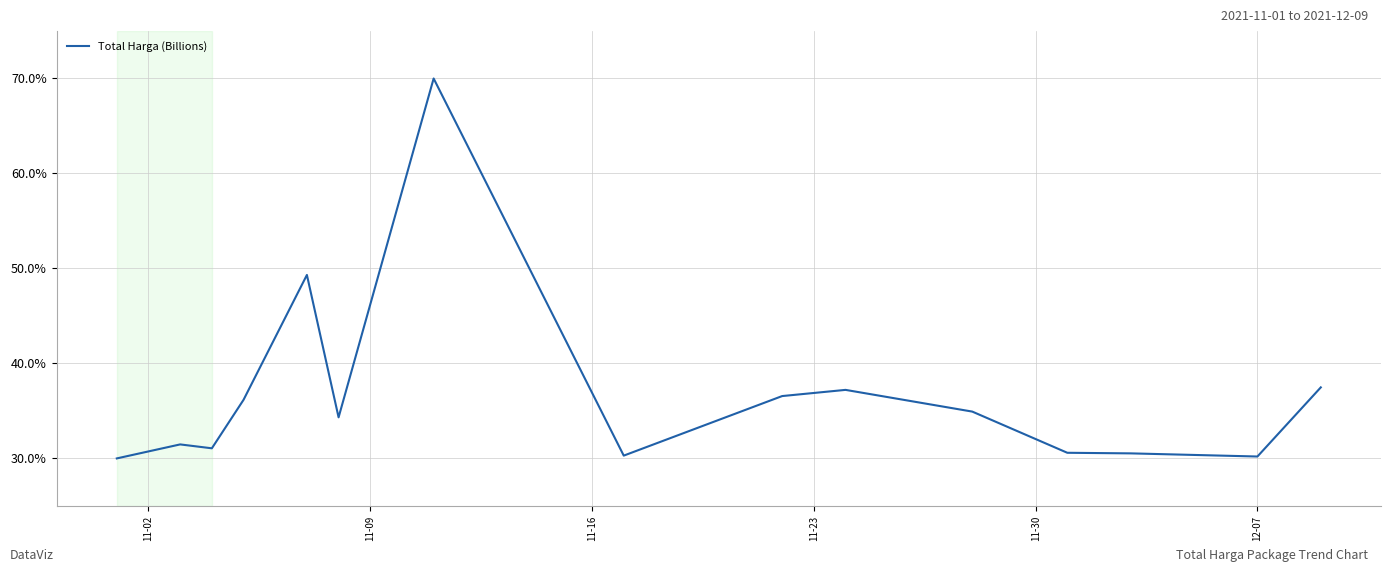

What is the smallest value displayed?

30.0